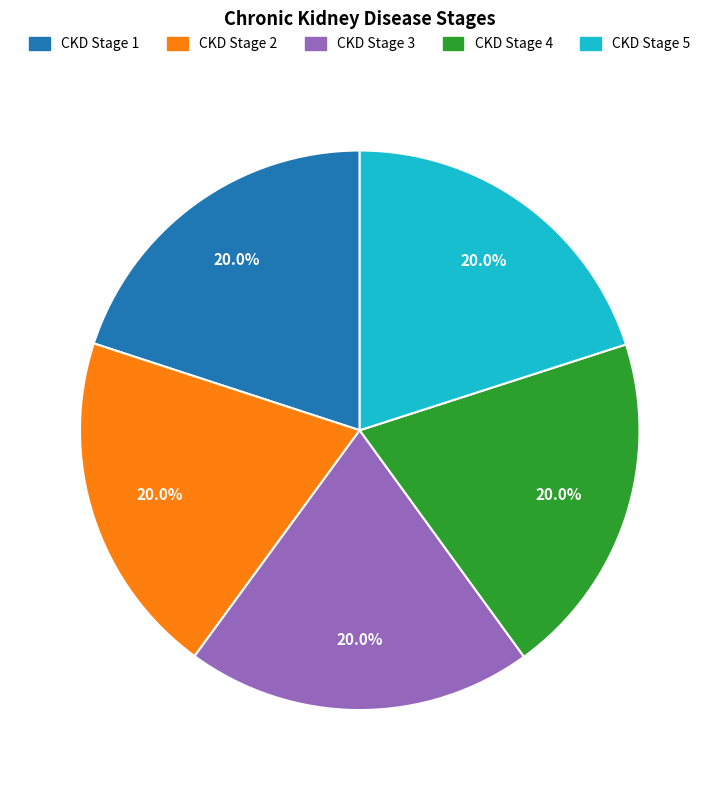

Is there any slice that represents more than half of the pie?

No